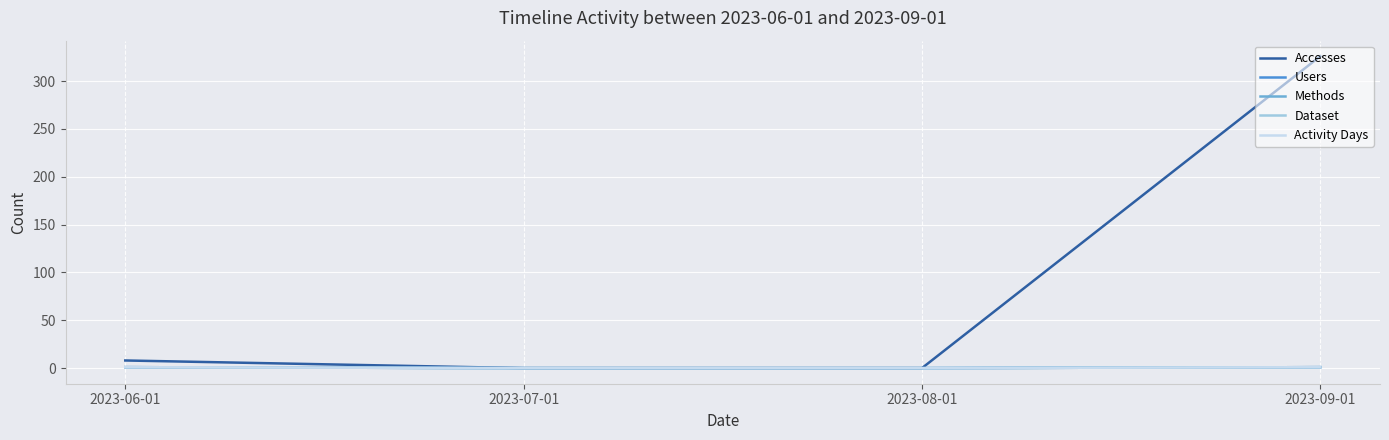

Does the chart display data point markers on the line(s)?

No